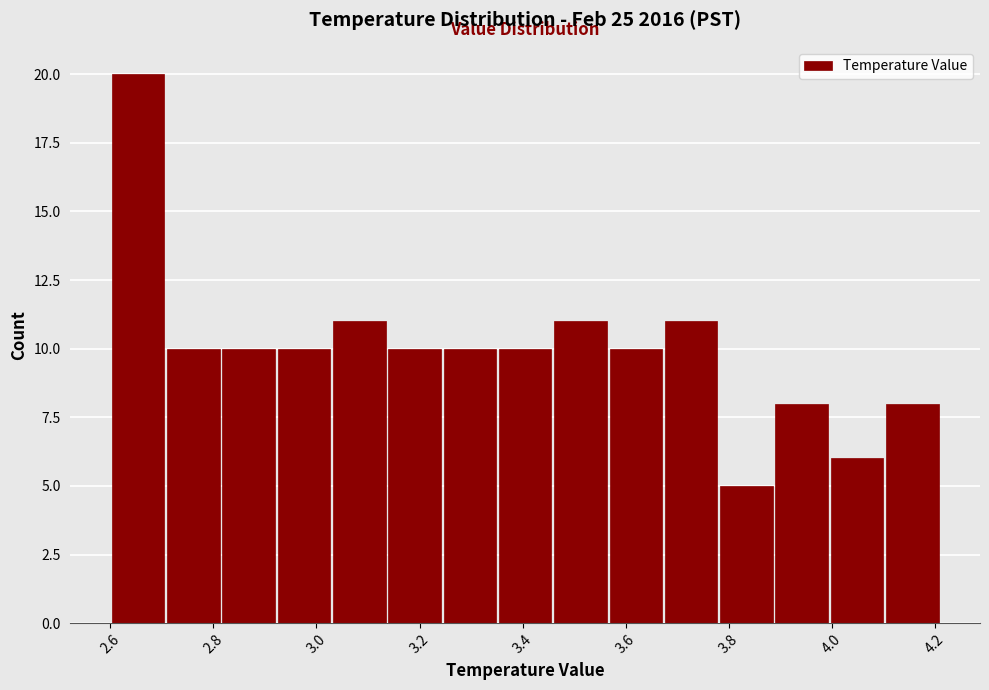

Reading left to right, list every bar in this chart as the range it spans on the x-axis followed by its height. Neither the bar edges nor the heights are printed on the chart, so give them approximately, as read against the axes.

2.60 to 2.70: 20
2.70 to 2.82: 10
2.82 to 2.92: 10
2.92 to 3.02: 10
3.02 to 3.14: 11
3.14 to 3.24: 10
3.24 to 3.36: 10
3.36 to 3.46: 10
3.46 to 3.56: 11
3.56 to 3.68: 10
3.68 to 3.78: 11
3.78 to 3.88: 5
3.88 to 4.00: 8
4.00 to 4.10: 6
4.10 to 4.22: 8